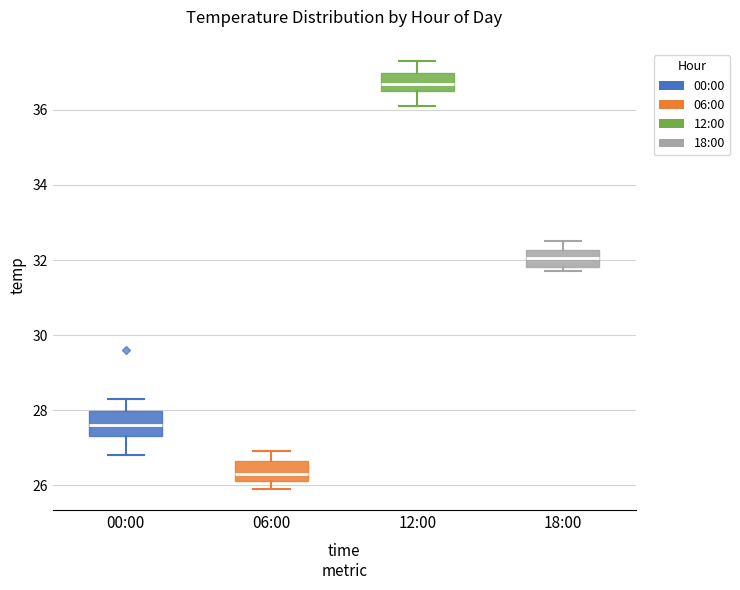

Where is the upper edge of the box for 18:00 on the y-axis? The values are not printed on the chart, so give them approximately, as read against the axis.

32.2